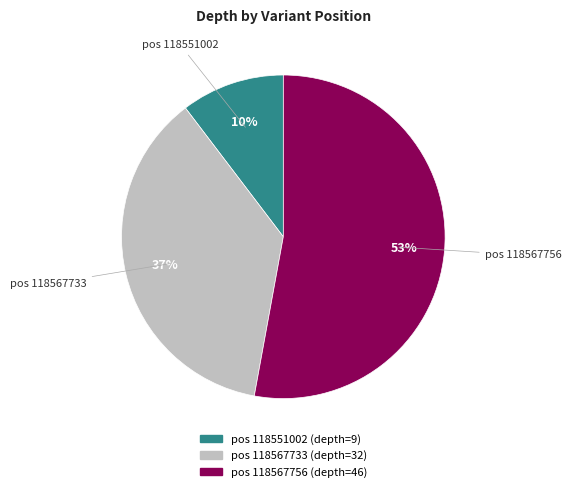

Is there any slice that represents more than half of the pie?

Yes